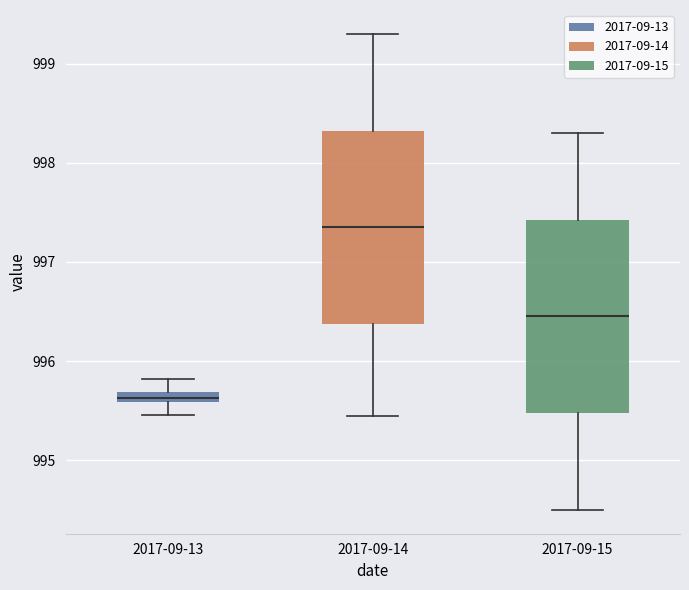

Which box's median line is the lowest?

2017-09-13